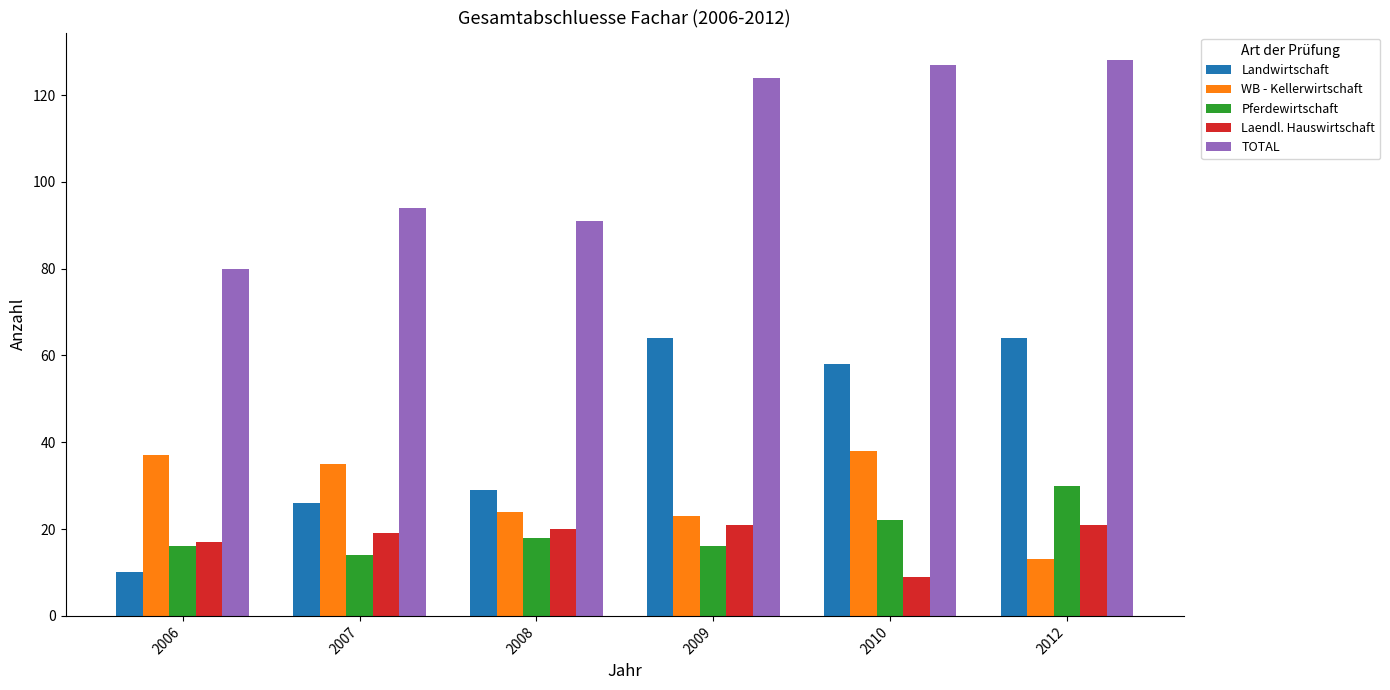

What is the difference between the Laendl. Hauswirtschaft values at 2010 and 2007?

10